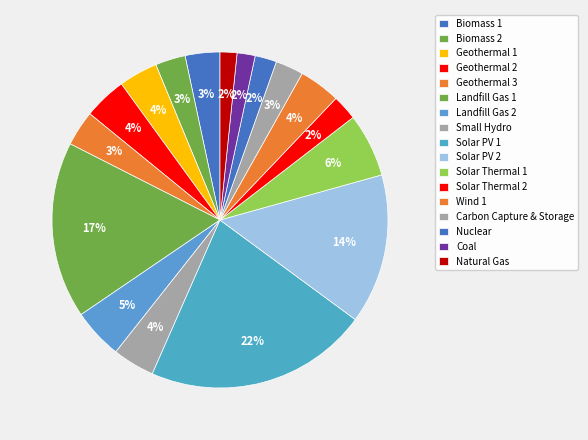

Count the number of slices in the pie.

17